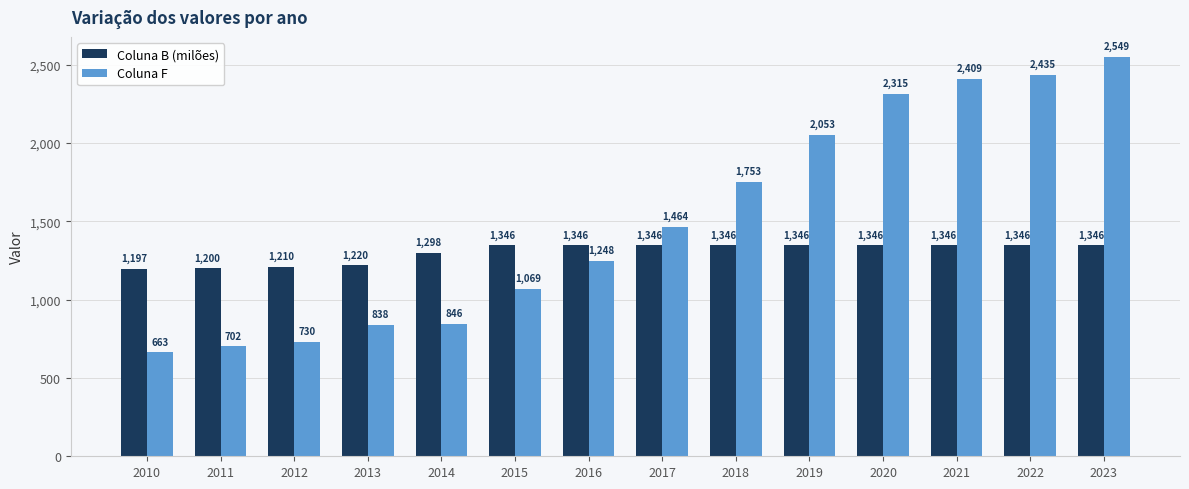

What is the difference between the maximum and minimum values in the Coluna F series?

1886